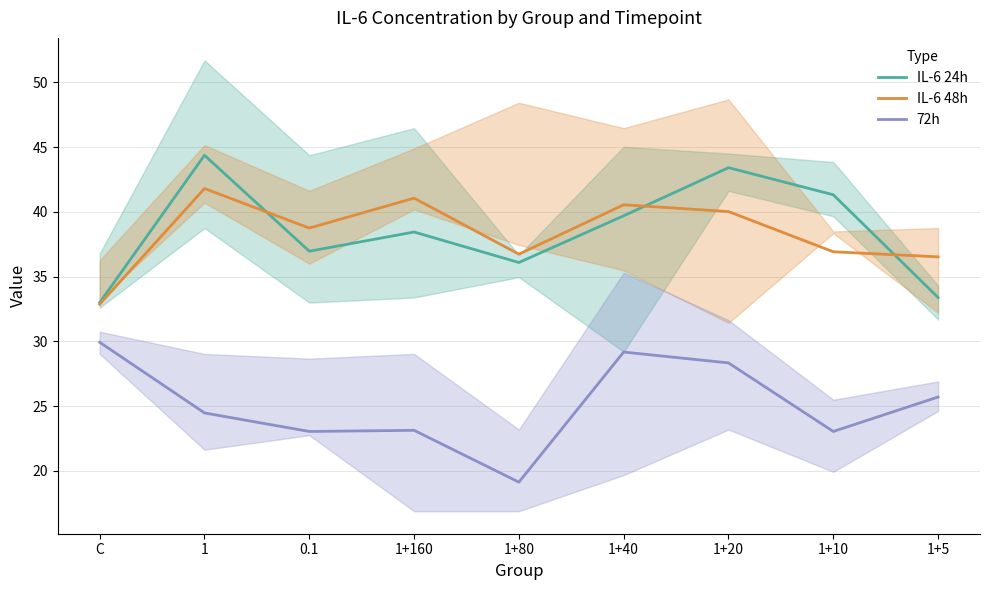

True or false: IL-6 24h and 72h intersect in this chart.

False